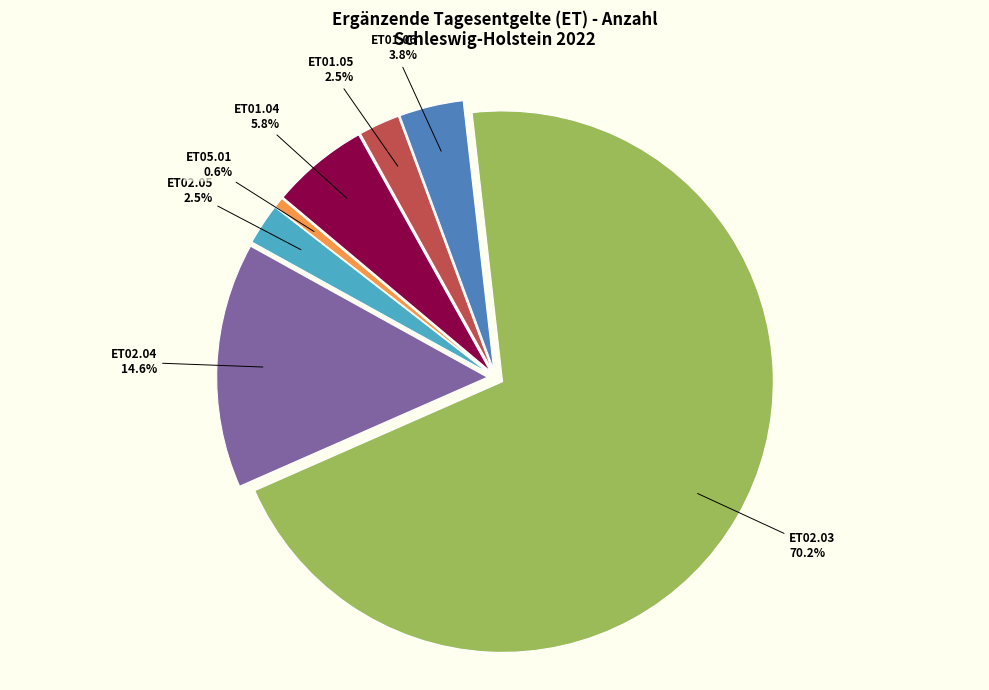

To the nearest percent, what is the average slice percentage?

14%